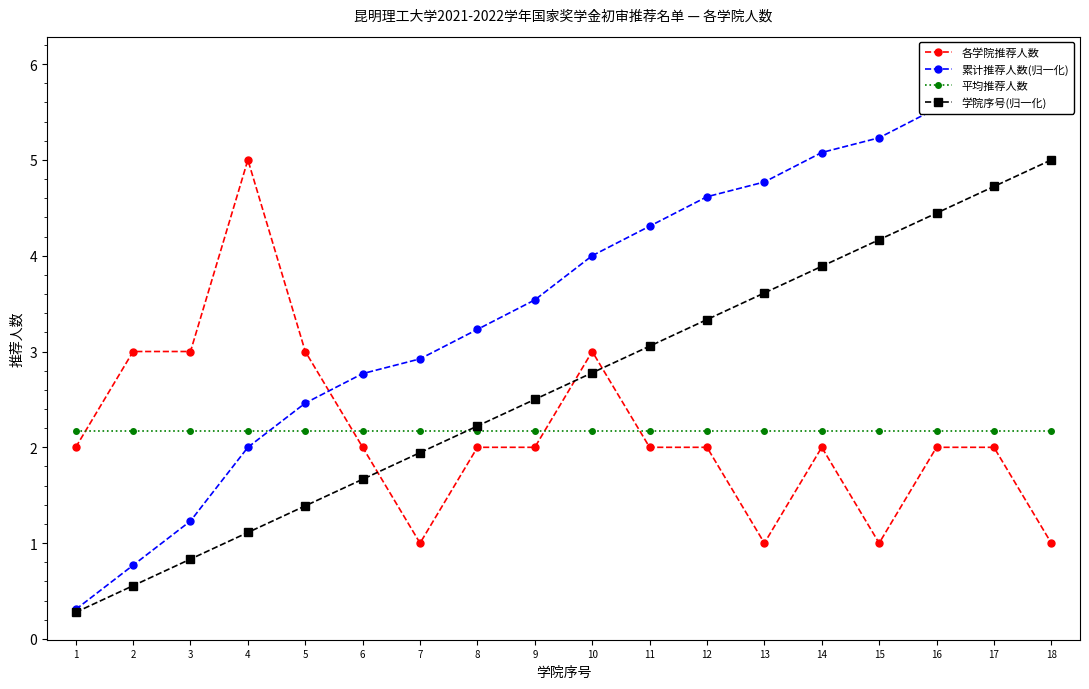

Reading left to right, transcribe all the data shown in this chart.

各学院推荐人数: 1=2.0	2=3.0	3=3.0	4=5.0	5=3.0	6=2.0	7=1.0	8=2.0	9=2.0	10=3.0	11=2.0	12=2.0	13=1.0	14=2.0	15=1.0	16=2.0	17=2.0	18=1.0
累计推荐人数(归一化): 1=0.3	2=0.8	3=1.2	4=2.0	5=2.5	6=2.8	7=2.9	8=3.2	9=3.5	10=4.0	11=4.3	12=4.6	13=4.8	14=5.1	15=5.2	16=5.5	17=5.8	18=6.0
平均推荐人数: 1=2.2	2=2.2	3=2.2	4=2.2	5=2.2	6=2.2	7=2.2	8=2.2	9=2.2	10=2.2	11=2.2	12=2.2	13=2.2	14=2.2	15=2.2	16=2.2	17=2.2	18=2.2
学院序号(归一化): 1=0.3	2=0.6	3=0.8	4=1.1	5=1.4	6=1.7	7=1.9	8=2.2	9=2.5	10=2.8	11=3.1	12=3.3	13=3.6	14=3.9	15=4.2	16=4.4	17=4.7	18=5.0